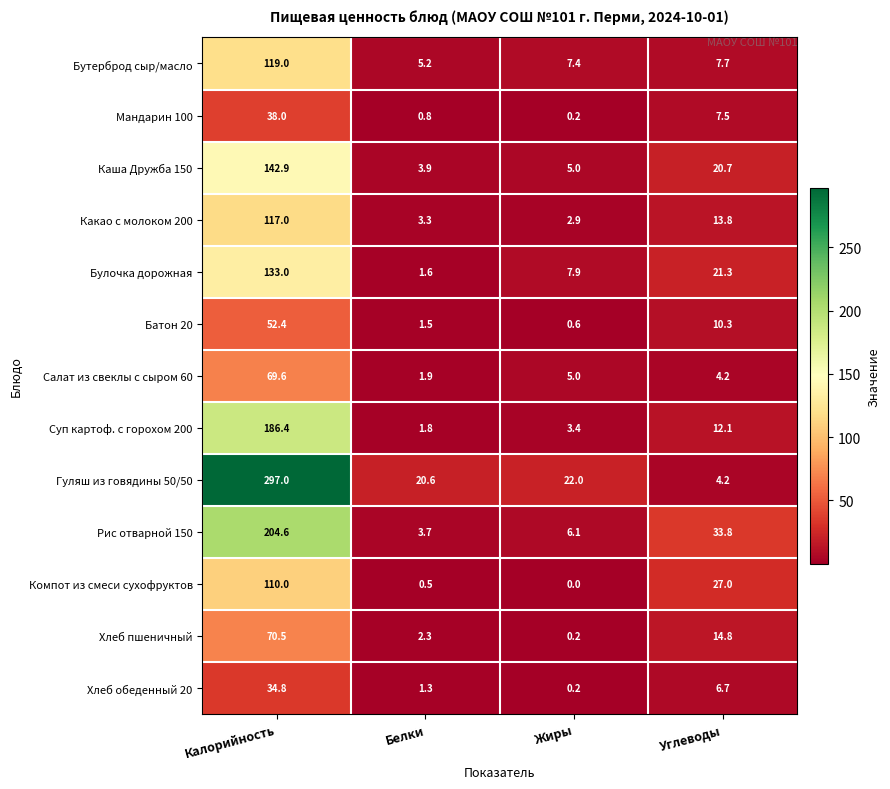

Is the value of Рис отварной 150 at Жиры greater than the value of Бутерброд сыр/масло at Жиры?

No